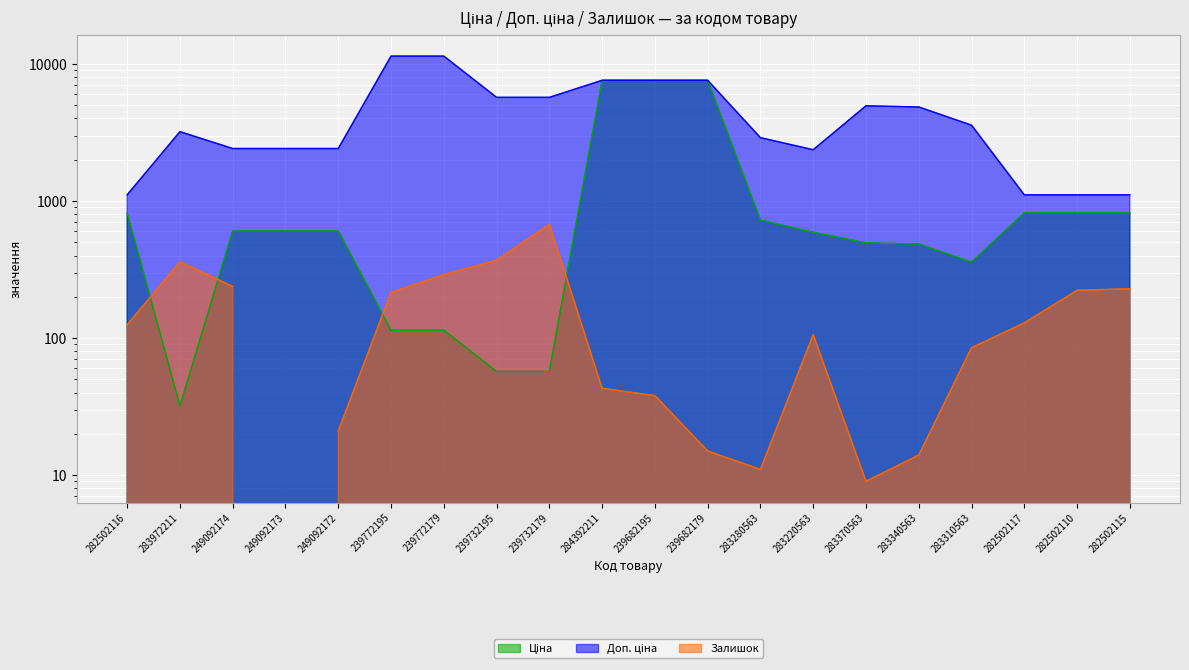

Which category has the highest value in the Доп. ціна series?

239772195